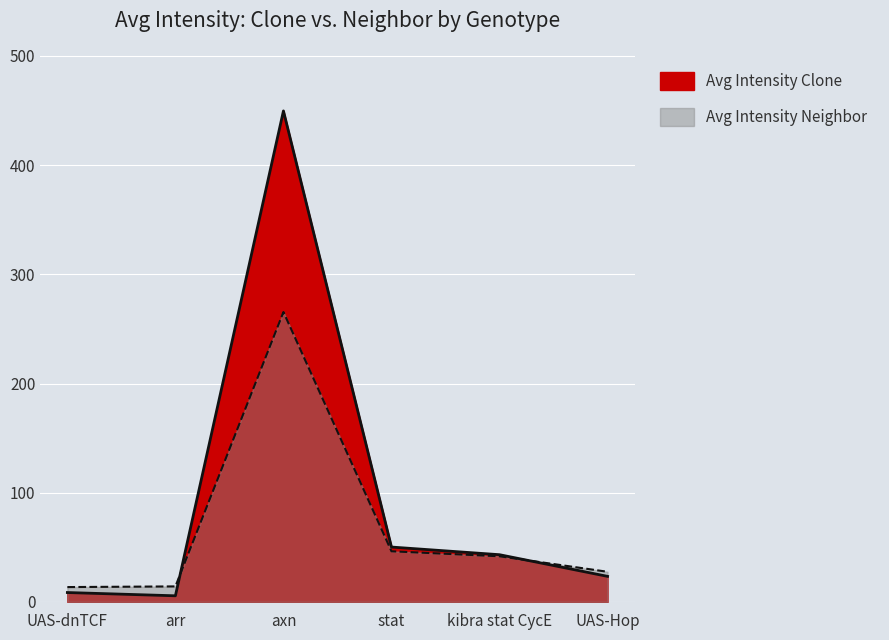

How many intersections are there between Avg Intensity Clone and Avg Intensity Neighbor?

2